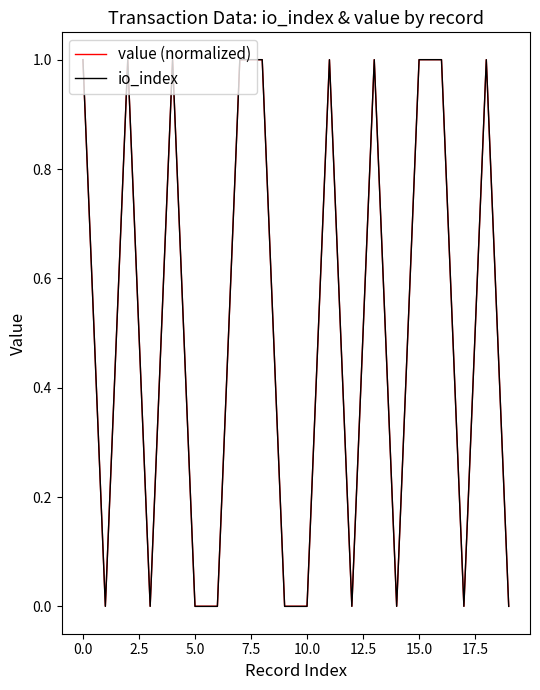

What are all the series names shown in the legend?

value (normalized), io_index